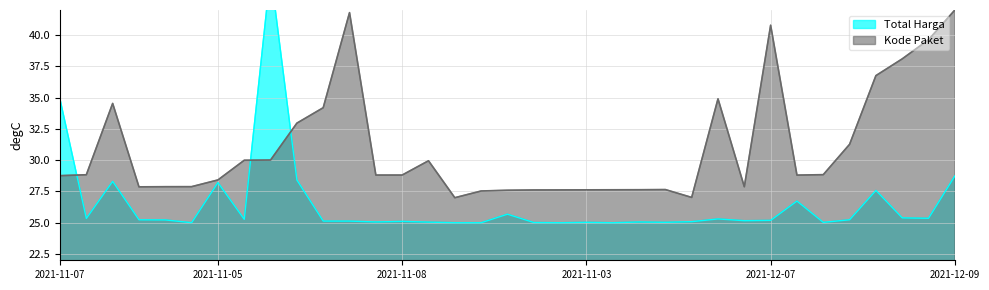

After their last crossing, which series has the higher values: Kode Paket or Total Harga?

Kode Paket